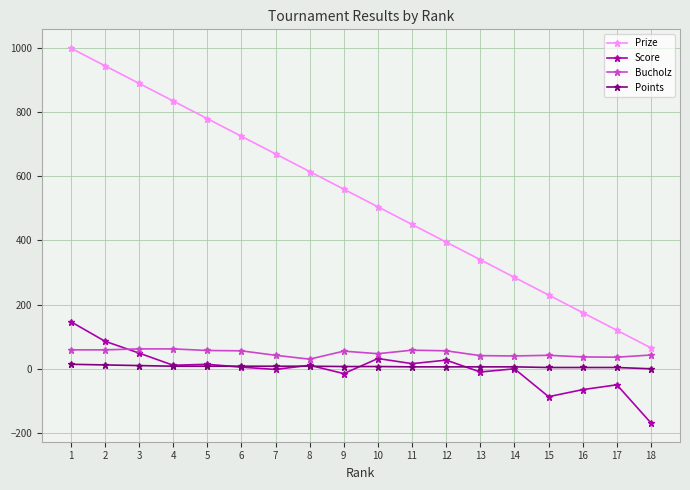

True or false: Prize and Score cross at least once.

False